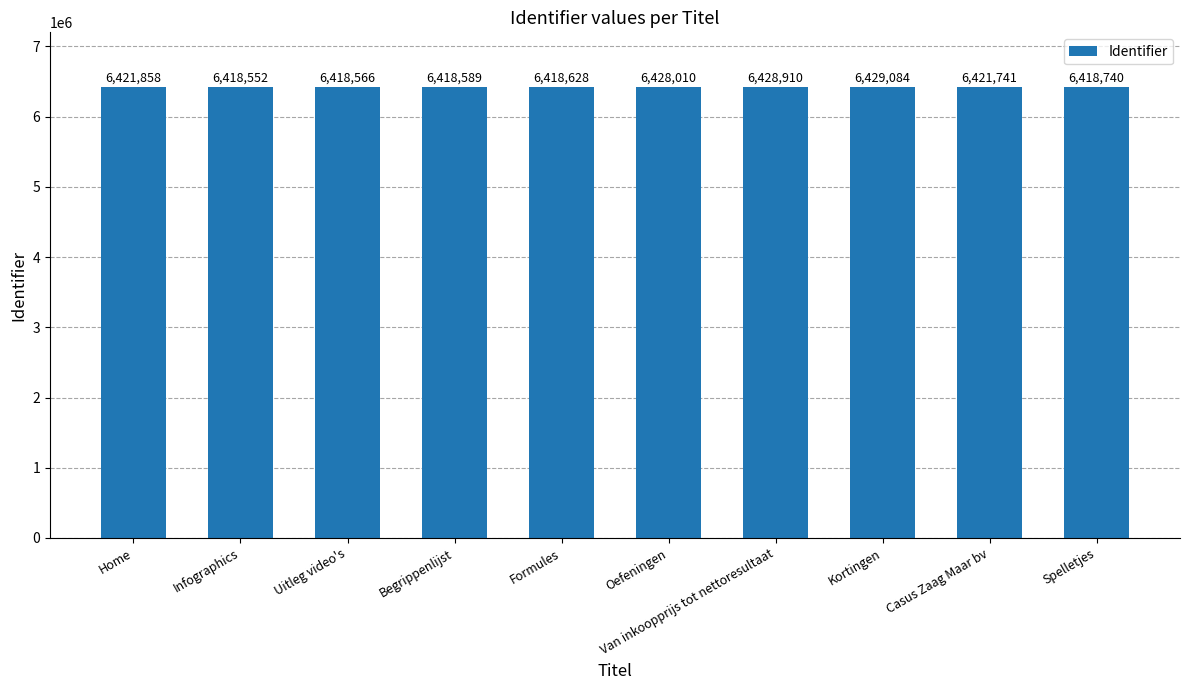

List the labels in order of value, largest first.

Kortingen, Van inkoopprijs tot nettoresultaat, Oefeningen, Home, Casus Zaag Maar bv, Spelletjes, Formules, Begrippenlijst, Uitleg video's, Infographics